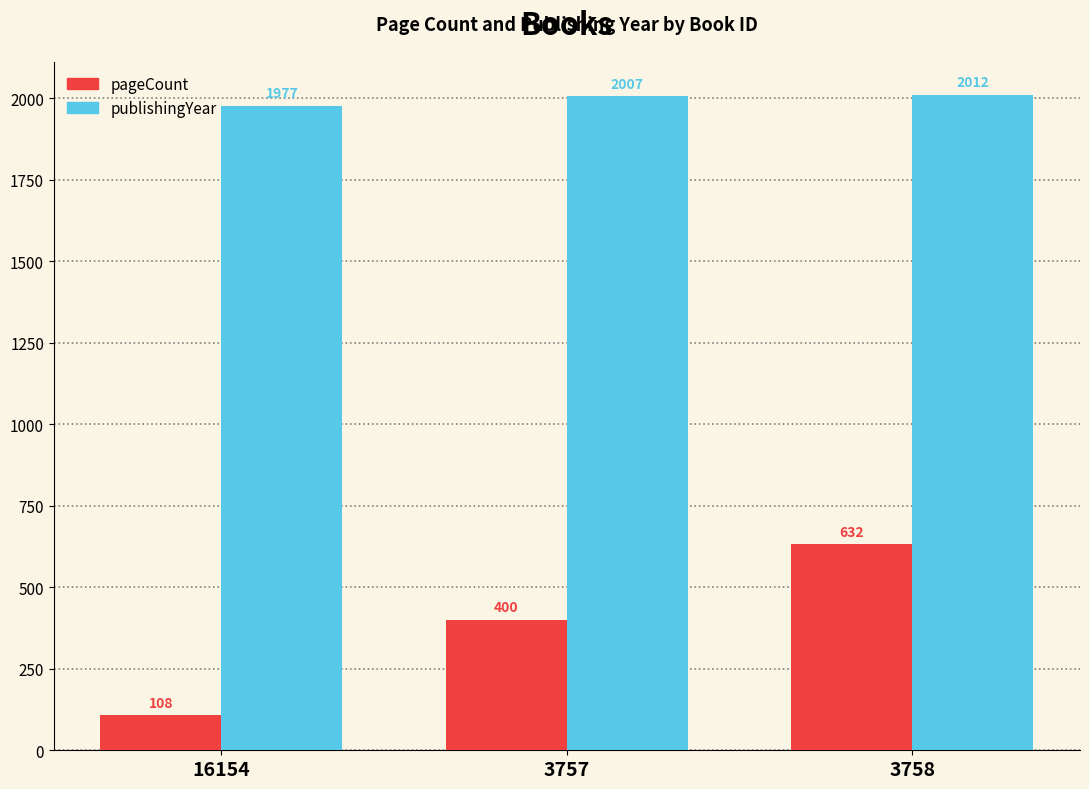

Which series has the widest spread of values?

pageCount